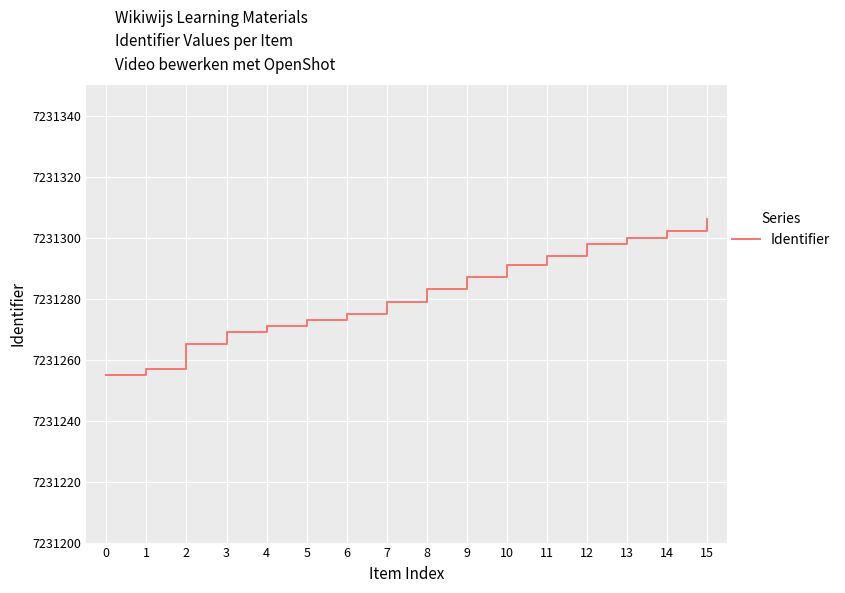

What is the sum of the values at 14 and 0?

14462557